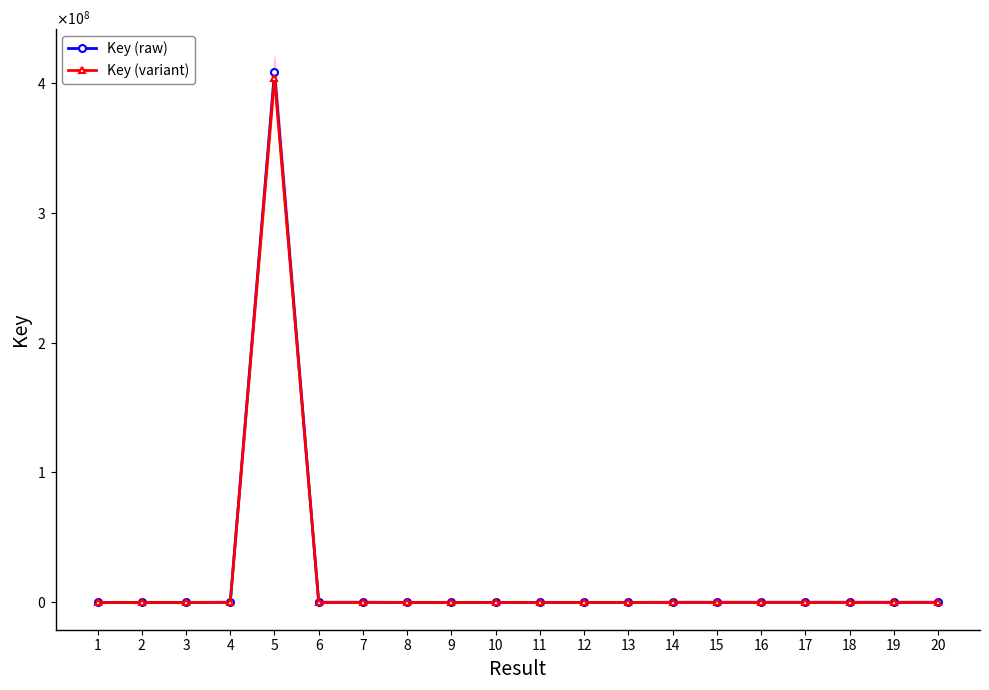

The Key (variant) series shows 2154.0 at 12. True or false?

True